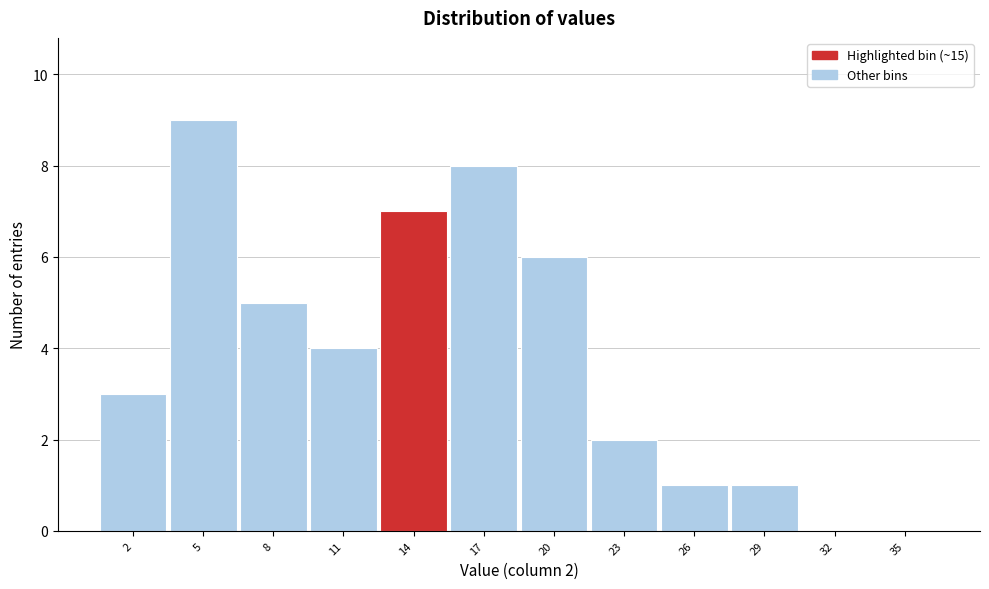

Over which range of the x-axis is the bar tallest?

3.5 to 6.5